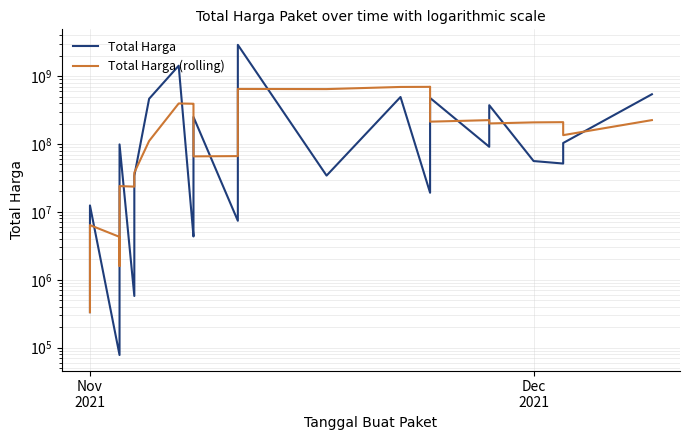

The Total Harga (rolling) series shows 366770874 at 28. True or false?

False